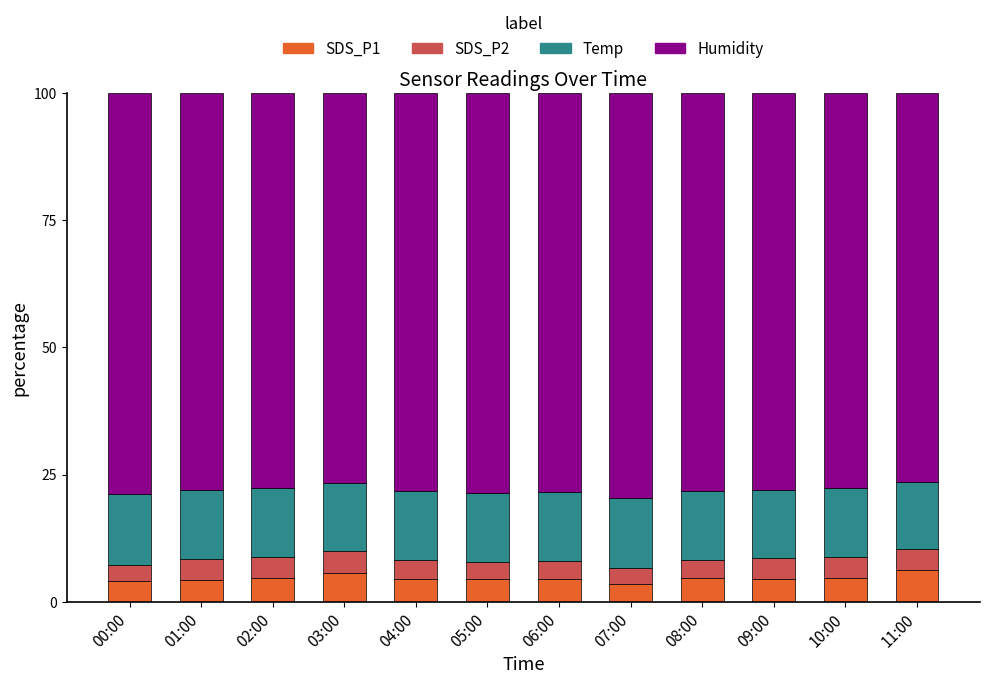

What is the highest value of the SDS_P1 series?

6.2